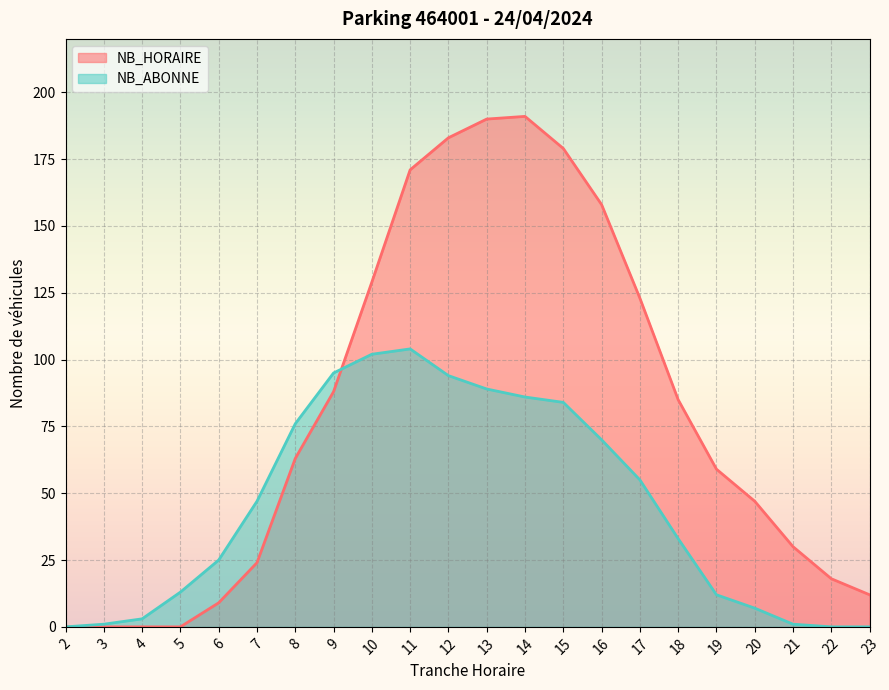

The value of NB_ABONNE at 18 is 50. True or false?

False